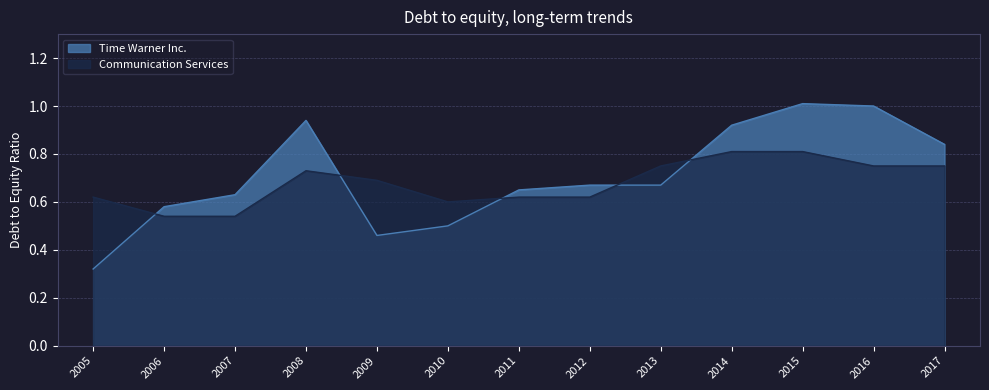

After their last crossing, which series has the higher values: Time Warner Inc. or Communication Services?

Time Warner Inc.